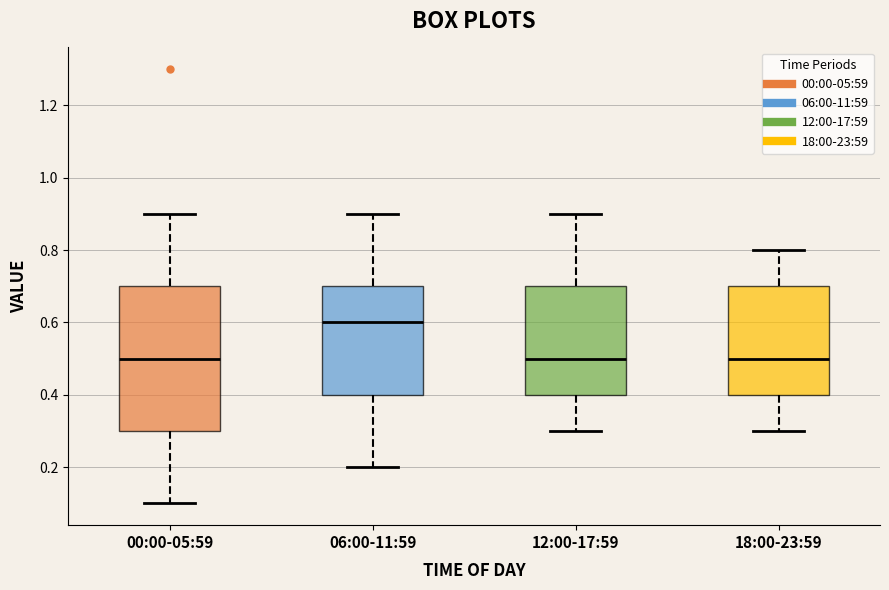

Which box is the tallest, from its lower edge to its upper edge?

00:00-05:59